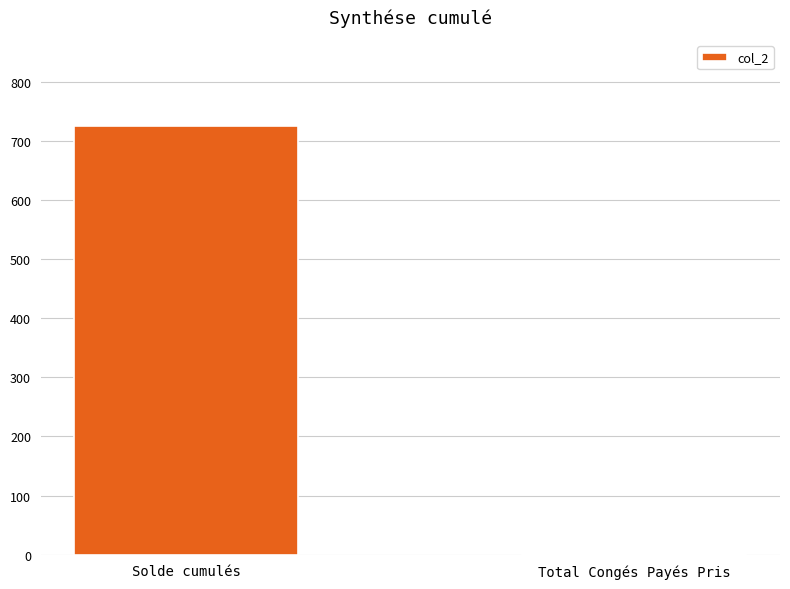

What is the sum of all values?

726.1